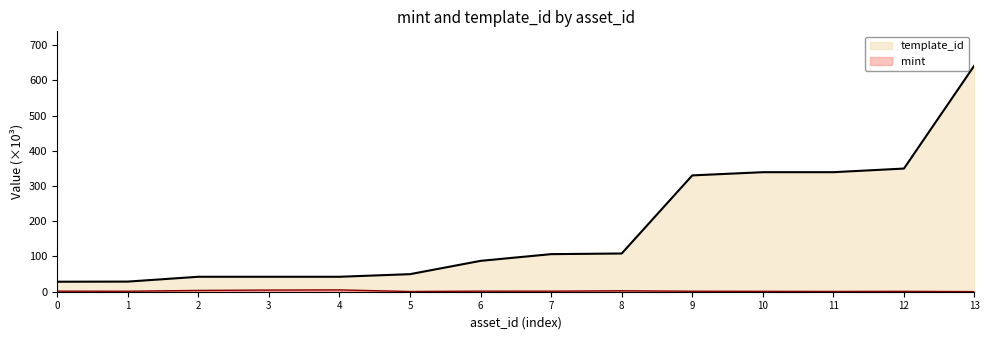

At which category is the sum across all series the highest?

13